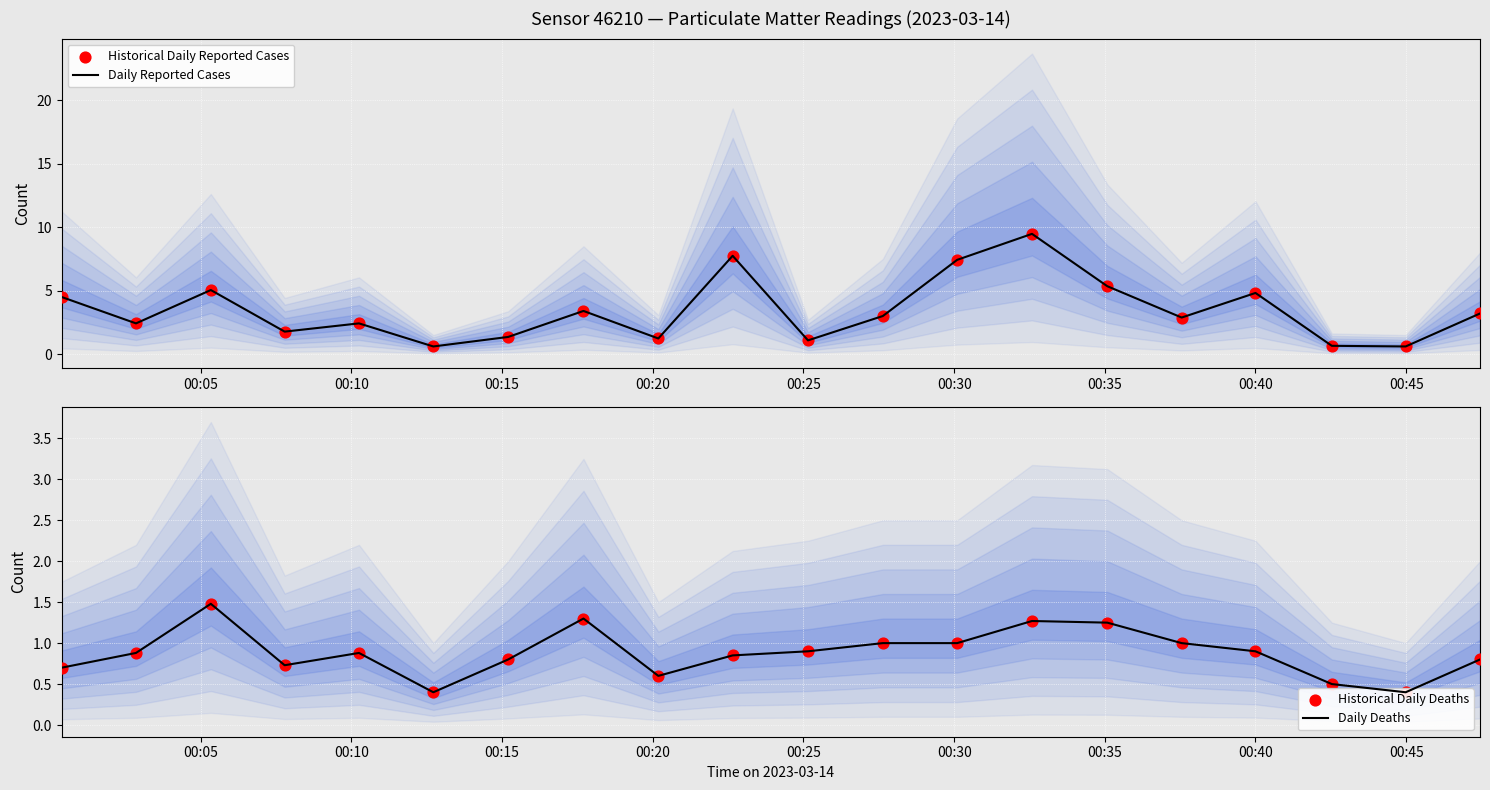

At how many categories does at least one series exceed 3?

9